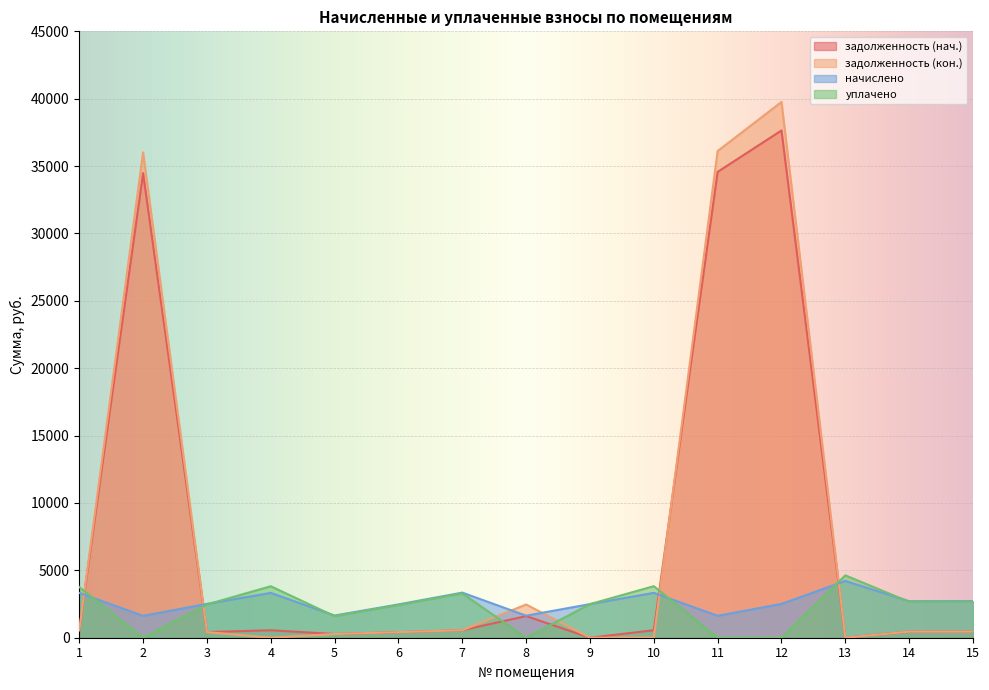

What value does the задолженность (нач.) series have at 8?

1606.0